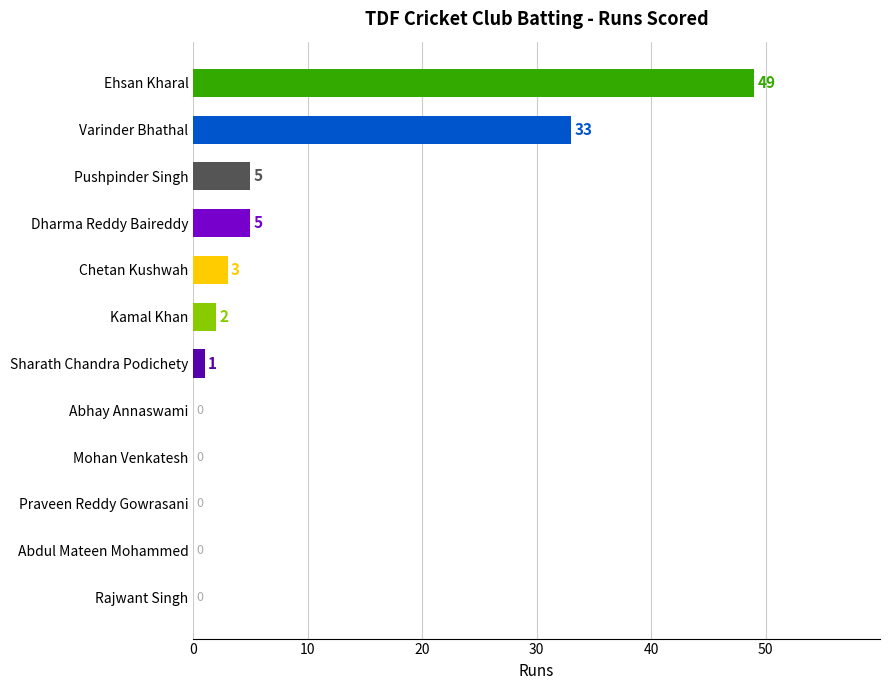

Is it true that the value at Pushpinder Singh is 5?

True